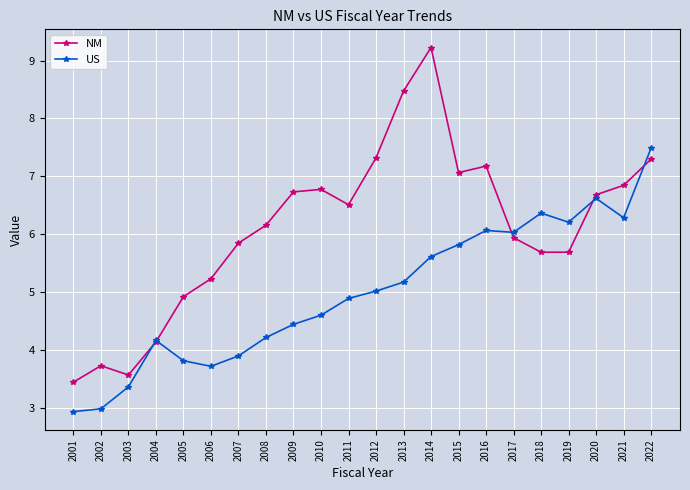

True or false: NM has more than 2 points higher than both neighbors.

True